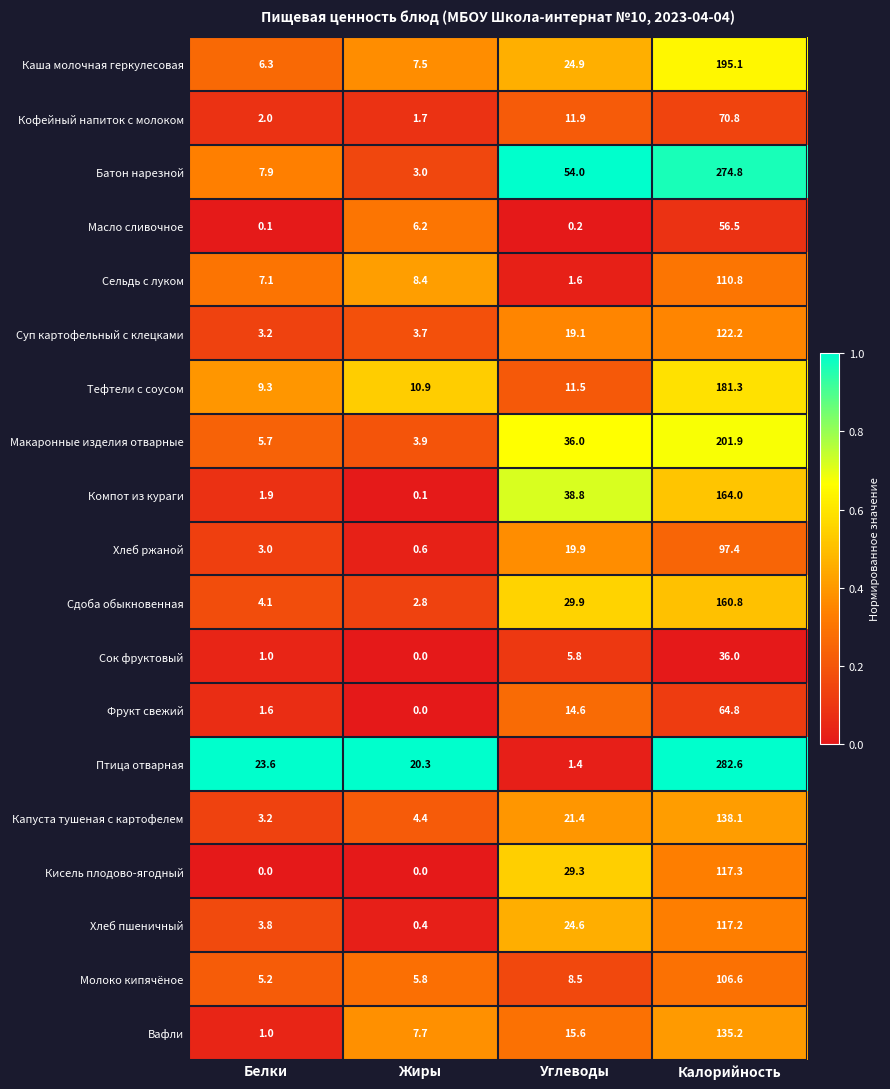

Where does the Компот из кураги series first go above 38?

Углеводы